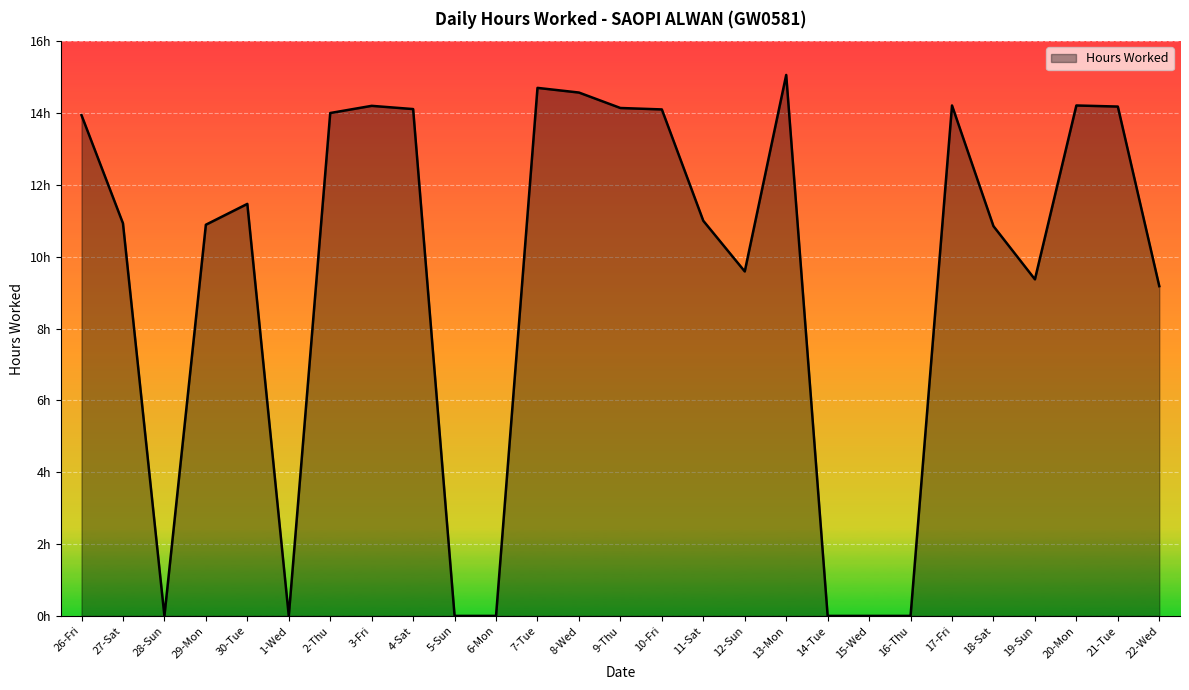

What position from the left is 12-Sun?

17